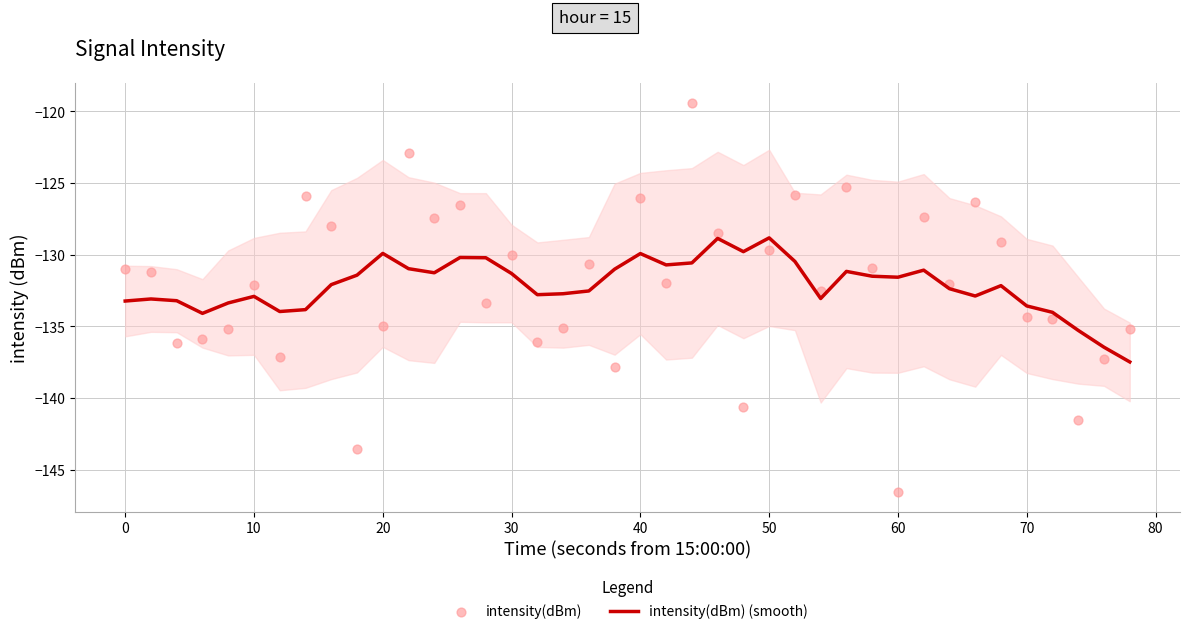

Which series contains the highest Y value?

intensity(dBm)